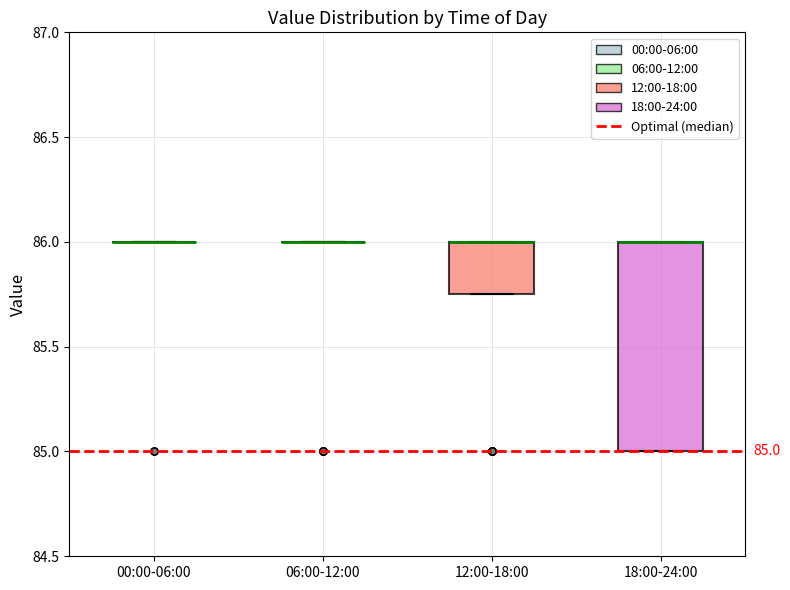

Comparing the boxes themselves (not the whiskers), which one is the tallest?

18:00-24:00